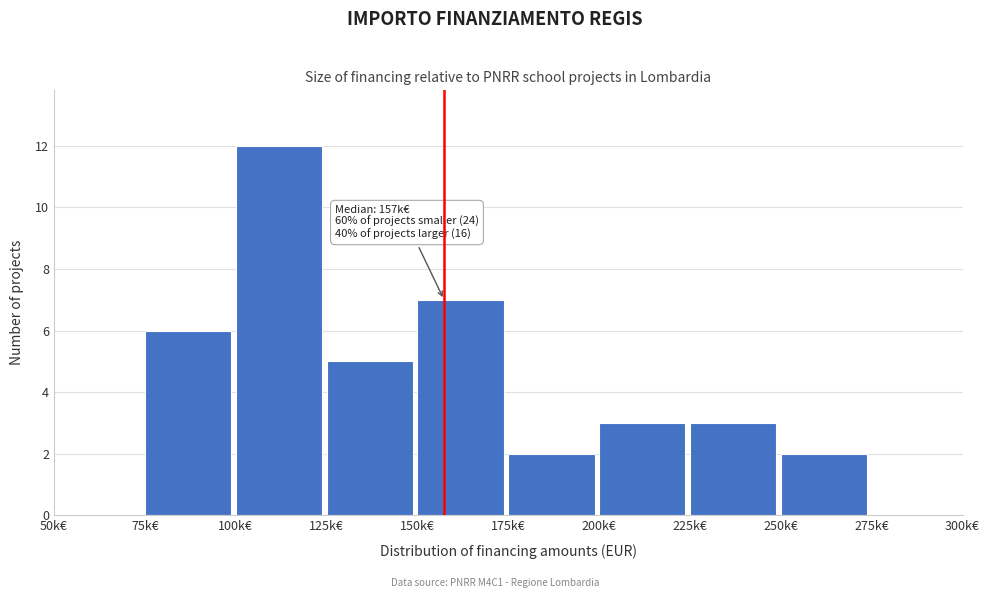

Reading left to right, extract all data points from this chart.

50k€=0	75k€=6	100k€=12	125k€=5	150k€=7	175k€=2	200k€=3	225k€=3	250k€=2	275k€=0